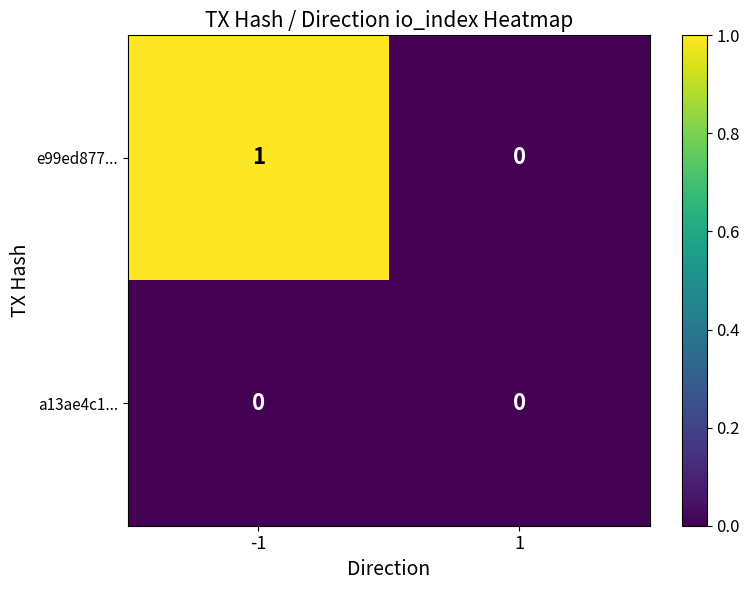

What is the total value across all series at -1?

1